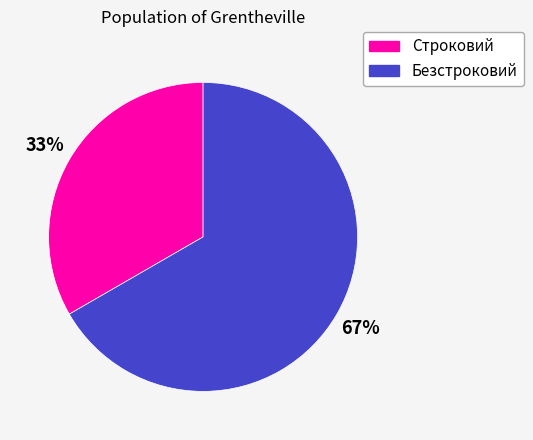

Is the sum of Строковий and Безстроковий greater than half?

Yes